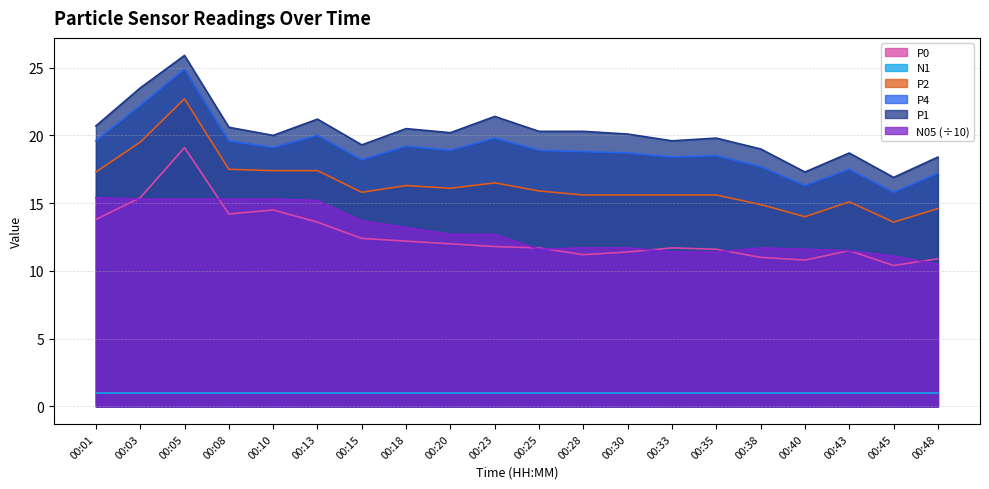

At which label does P0 reach its peak?

00:05